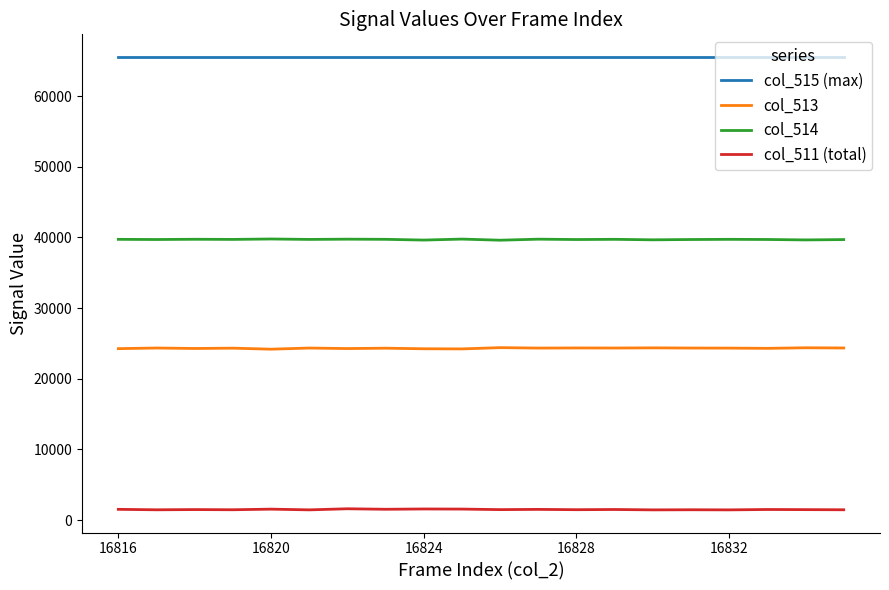

List the series in order of their overall mean, lowest first.

col_511 (total), col_513, col_514, col_515 (max)